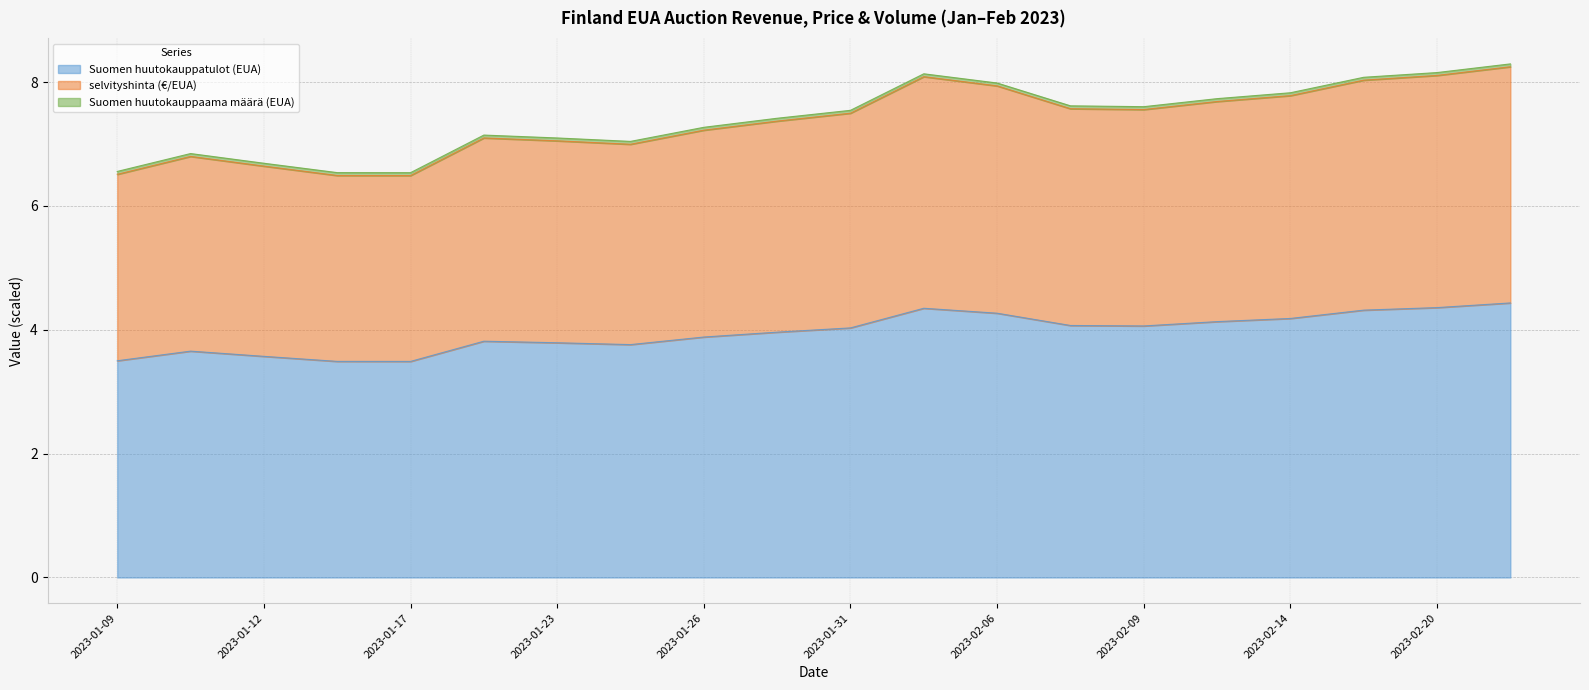

True or false: Suomen huutokauppatulot (EUA) and selvityshinta (€/EUA) intersect in this chart.

False